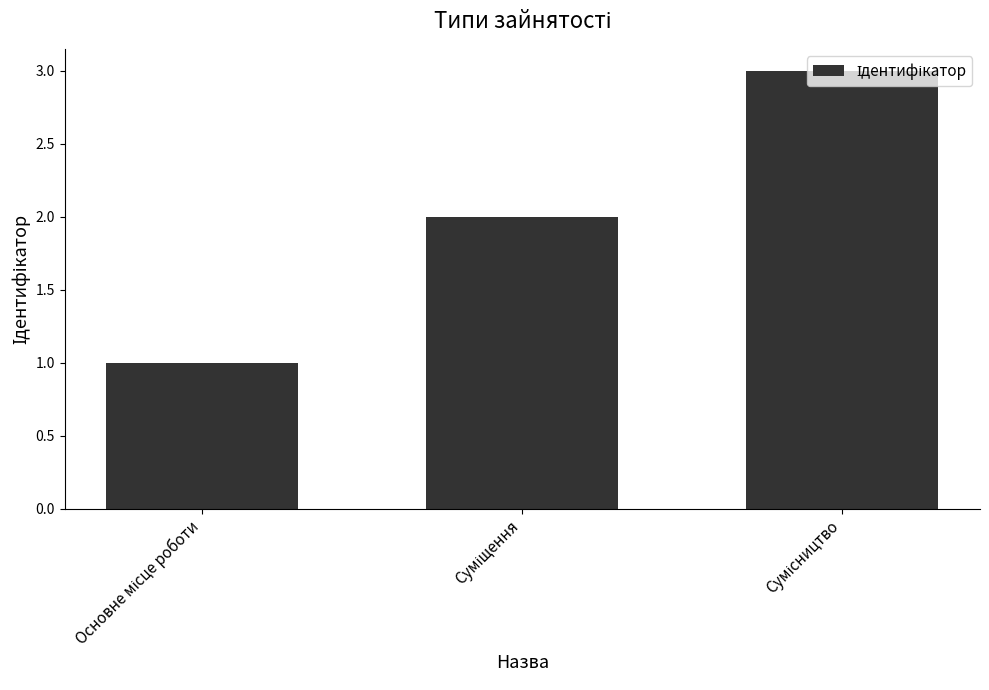

What is the sum of all values?

6